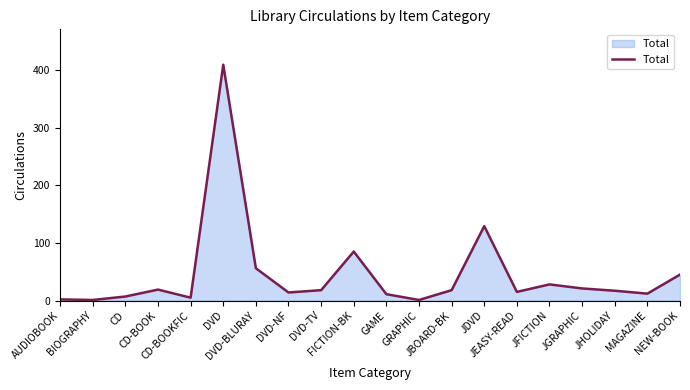

How many interior local peaks (higher than both neighbors) does the data have?

5